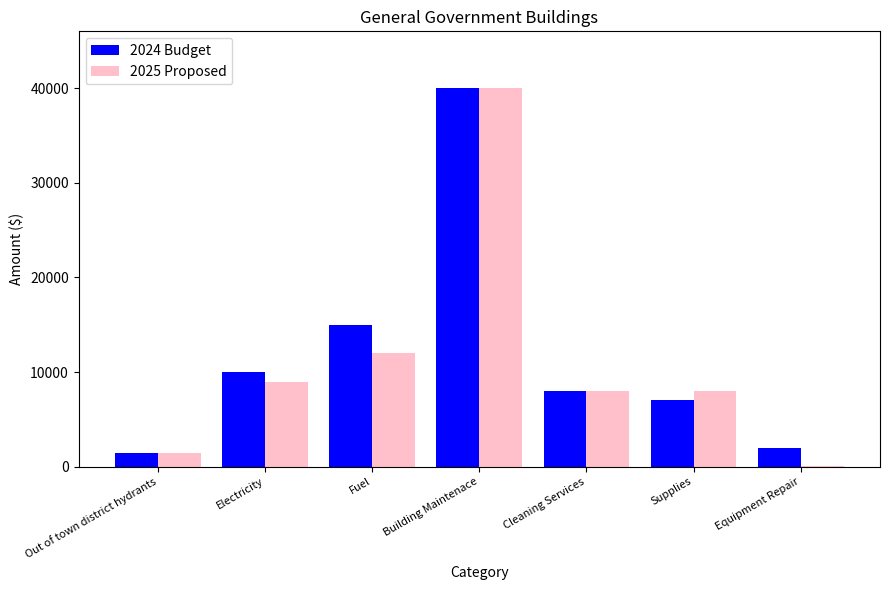

What is the greatest value displayed?

40000